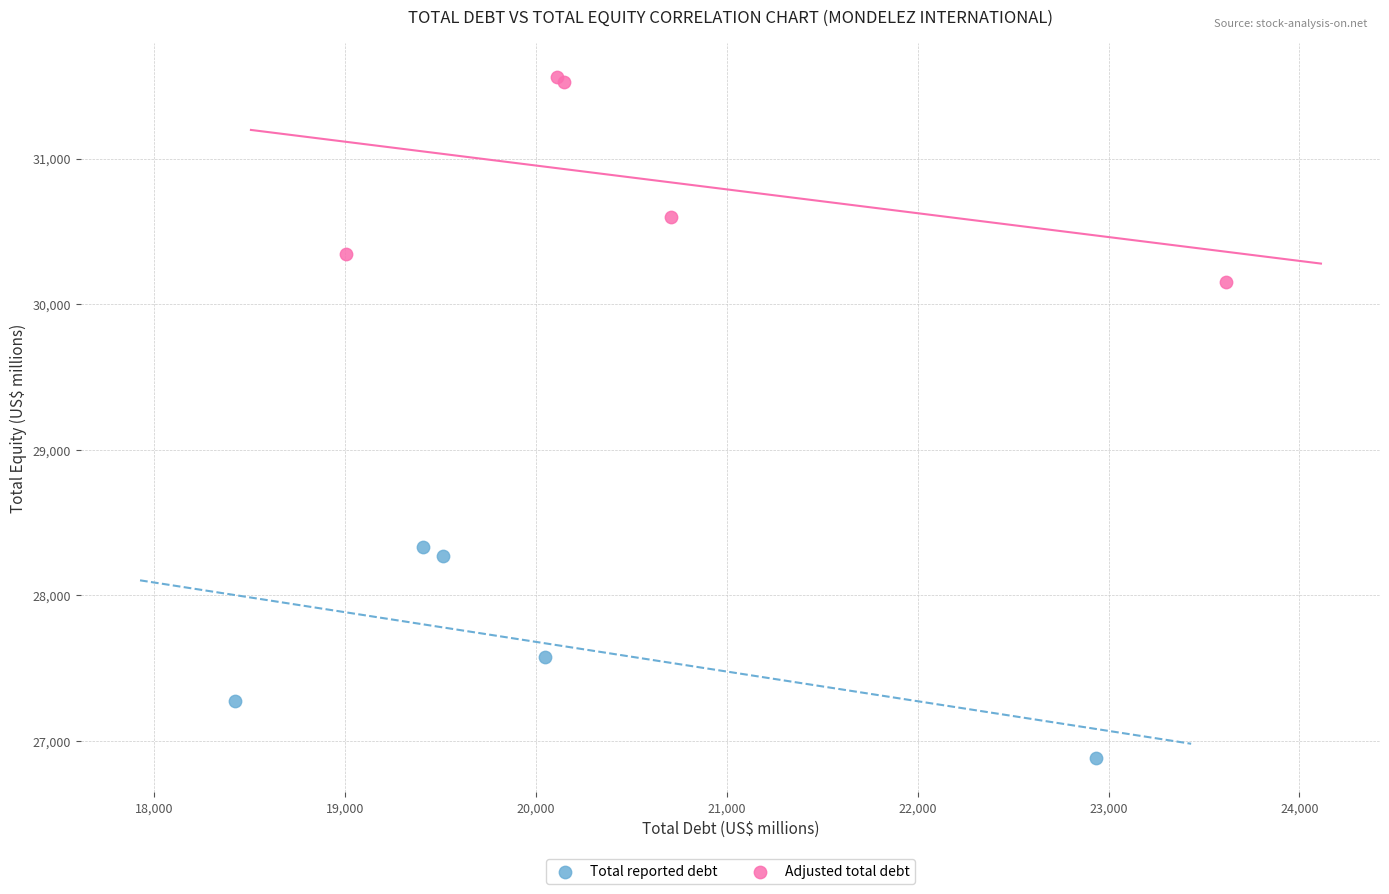

Which series contains the highest Y value?

Adjusted total debt